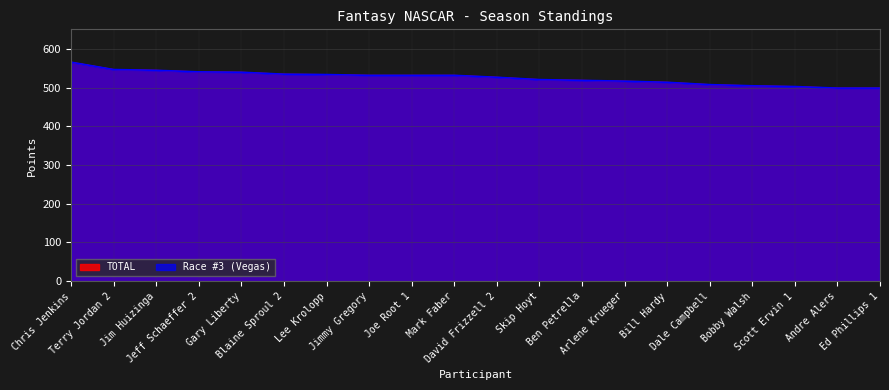

What is the sum of all Race #3 (Vegas) values?

10516